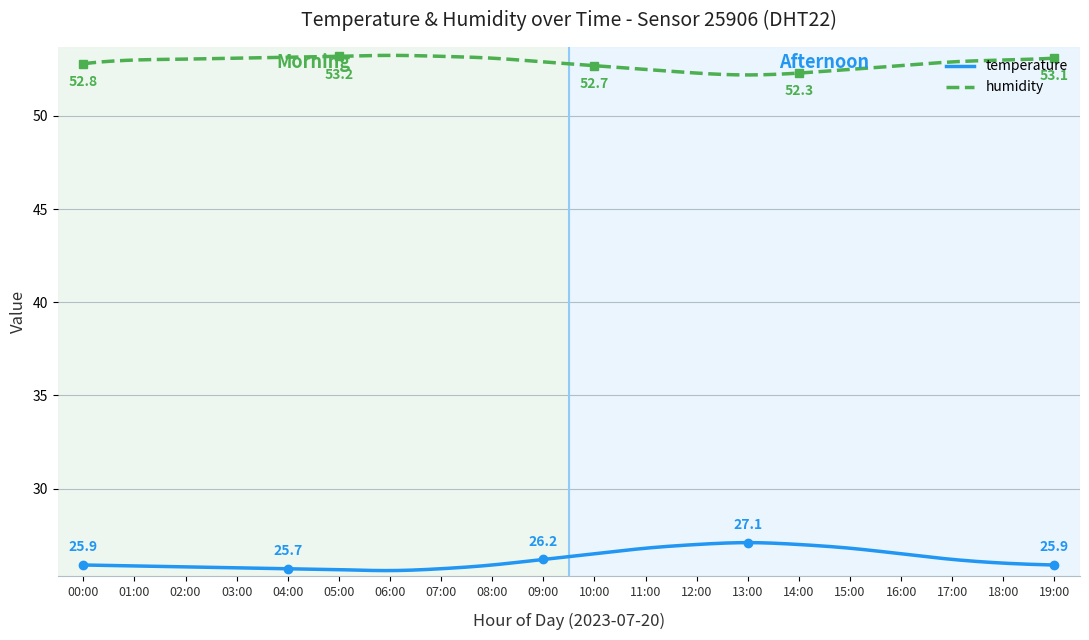

True or false: humidity and temperature intersect in this chart.

False